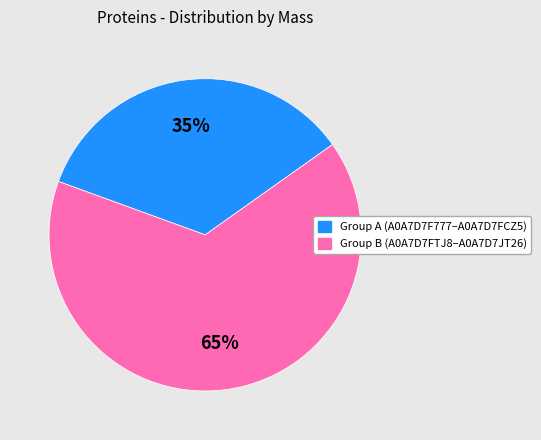

To the nearest percent, what is the average slice percentage?

50%